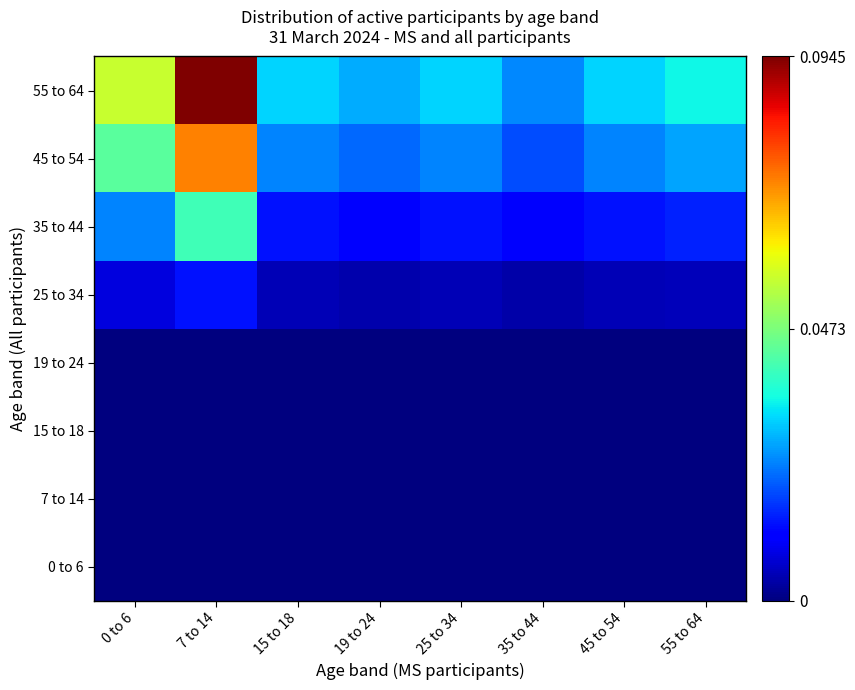

Reading right to left, what are all the values shown in this chart?

0 to 6: 55 to 64=0.0	45 to 54=0.0	35 to 44=0.0	25 to 34=0.0	19 to 24=0.0	15 to 18=0.0	7 to 14=0.0	0 to 6=0.0
7 to 14: 55 to 64=0.0	45 to 54=0.0	35 to 44=0.0	25 to 34=0.0	19 to 24=0.0	15 to 18=0.0	7 to 14=0.0	0 to 6=0.0
15 to 18: 55 to 64=0.0	45 to 54=0.0	35 to 44=0.0	25 to 34=0.0	19 to 24=0.0	15 to 18=0.0	7 to 14=0.0	0 to 6=0.0
19 to 24: 55 to 64=0.0	45 to 54=0.0	35 to 44=0.0	25 to 34=0.0	19 to 24=0.0	15 to 18=0.0	7 to 14=0.0	0 to 6=0.0
25 to 34: 55 to 64=0.0	45 to 54=0.0	35 to 44=0.0	25 to 34=0.0	19 to 24=0.0	15 to 18=0.0	7 to 14=0.0	0 to 6=0.0
35 to 44: 55 to 64=0.0	45 to 54=0.0	35 to 44=0.0	25 to 34=0.0	19 to 24=0.0	15 to 18=0.0	7 to 14=0.0	0 to 6=0.0
45 to 54: 55 to 64=0.0	45 to 54=0.0	35 to 44=0.0	25 to 34=0.0	19 to 24=0.0	15 to 18=0.0	7 to 14=0.1	0 to 6=0.0
55 to 64: 55 to 64=0.0	45 to 54=0.0	35 to 44=0.0	25 to 34=0.0	19 to 24=0.0	15 to 18=0.0	7 to 14=0.1	0 to 6=0.1